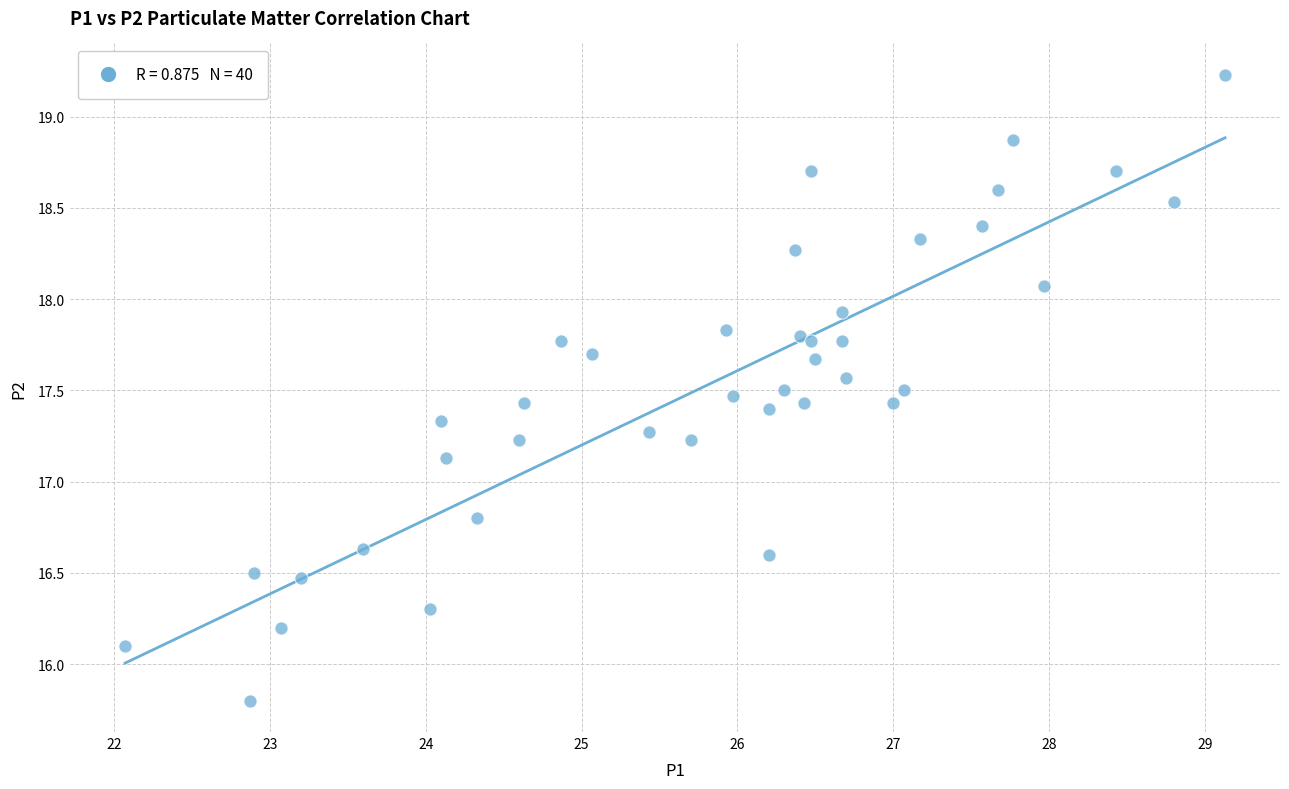

What Y value in the scatter plot is closest to 17?

17.1